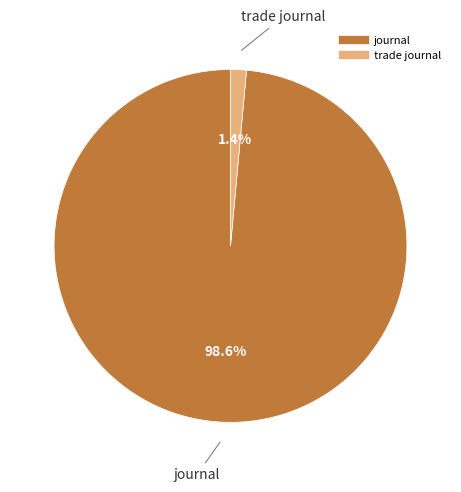

To the nearest percent, what is the difference between the journal and trade journal slice percentages?

97%